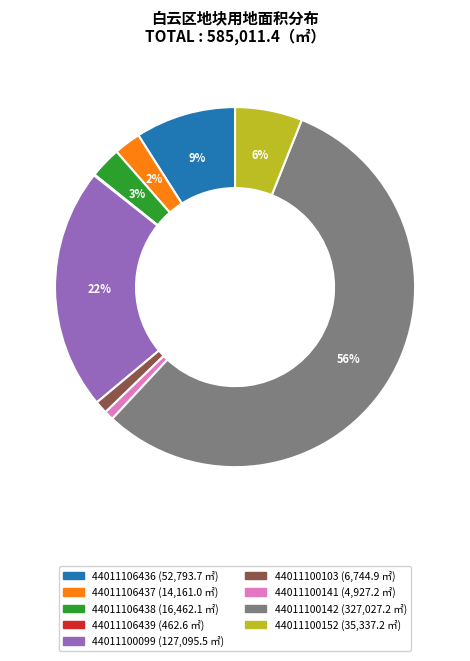

Which slice is the largest?

44011100142